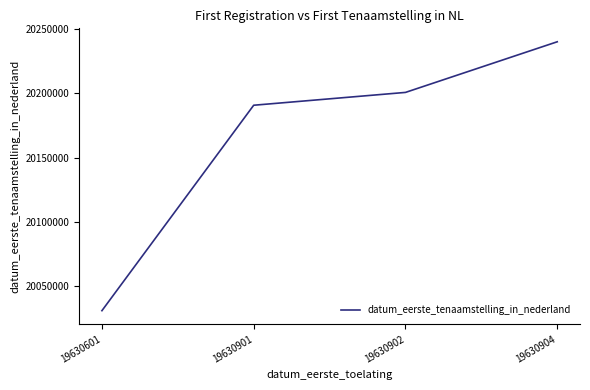

Rank the categories by value from highest to lowest.

19630904, 19630902, 19630901, 19630601